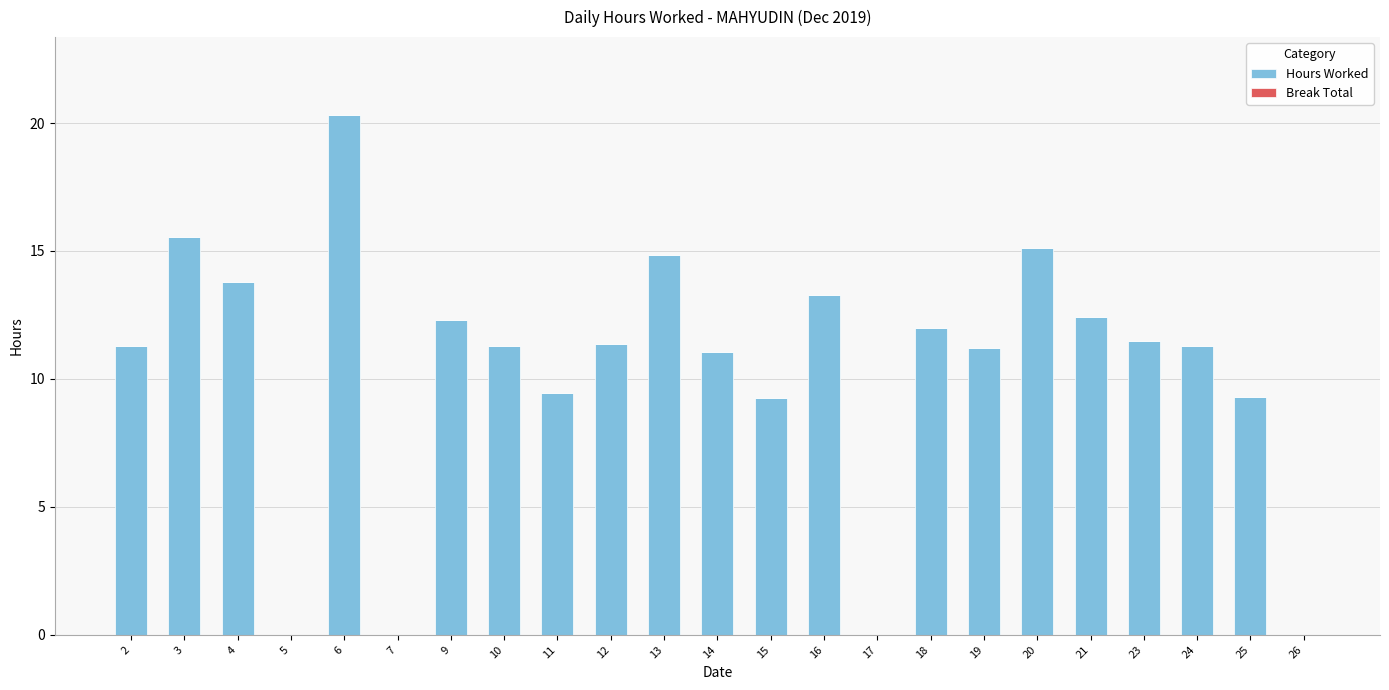

What is the sum of the values at 12 and 24?

22.6